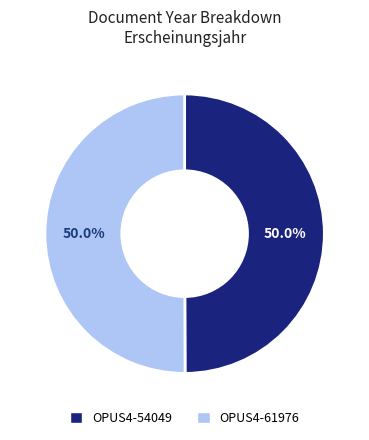

Count the number of slices in the pie.

2